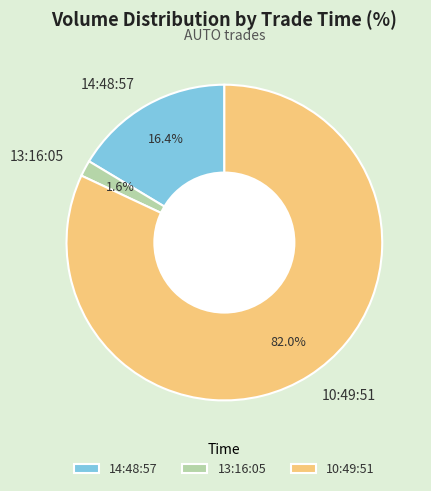

What is the smallest slice in the pie chart?

13:16:05